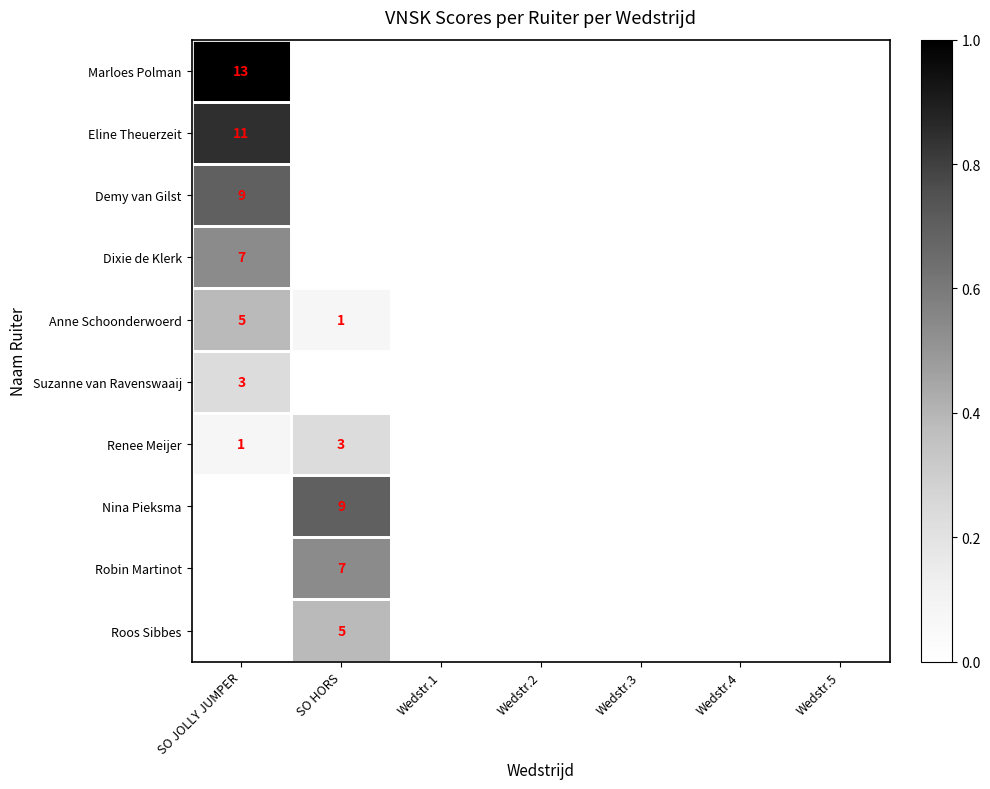

The Dixie de Klerk series shows 4 at SO JOLLY JUMPER. True or false?

False